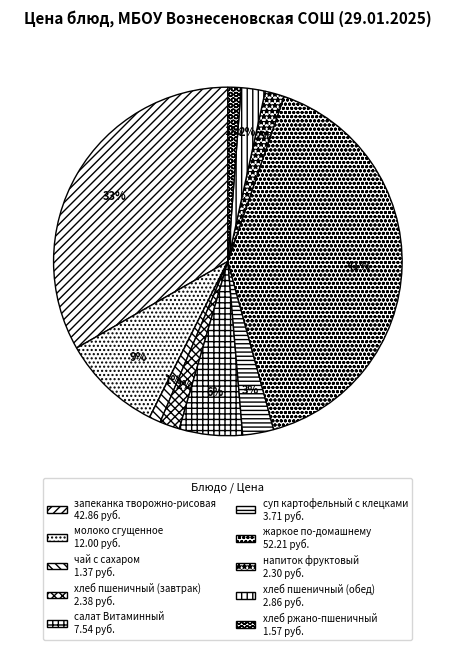

Does any single category account for the majority?

No